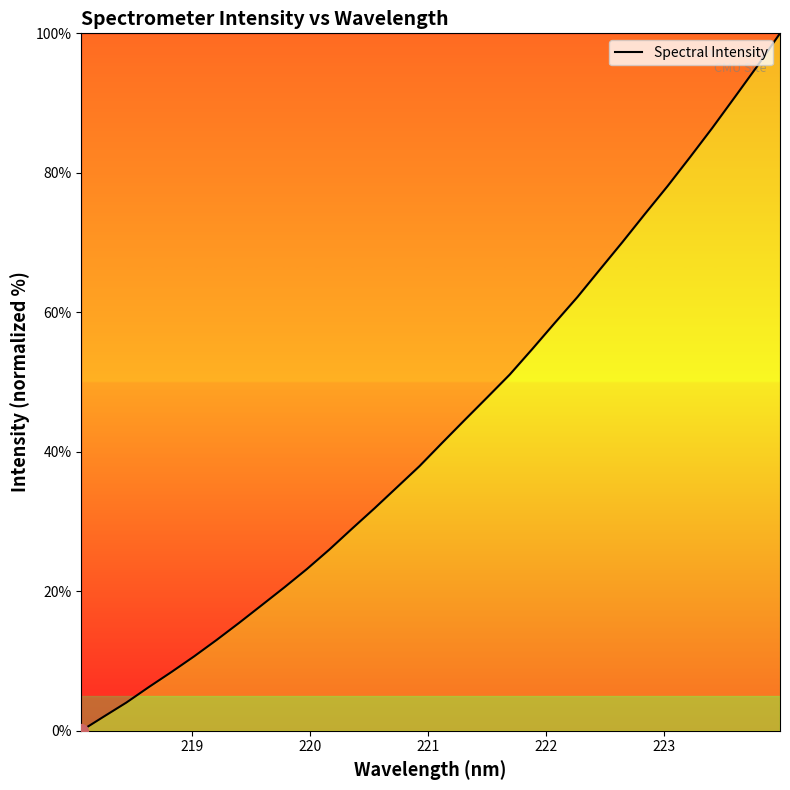

What is the greatest value displayed?

100.0